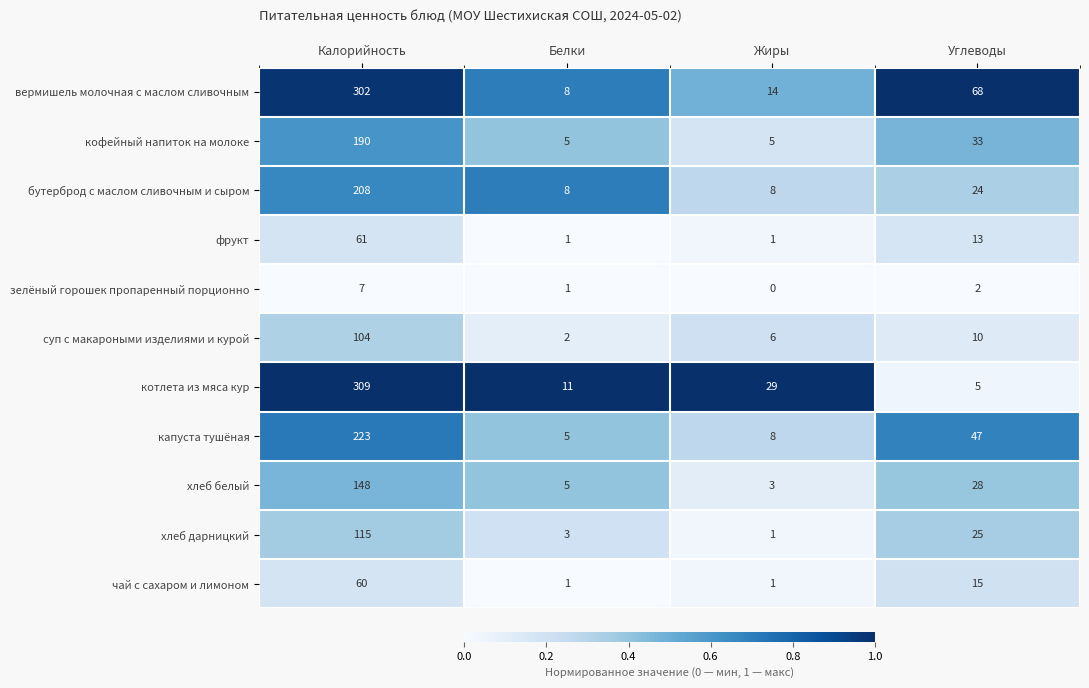

What is the difference between the maximum and minimum values in the кофейный напиток на молоке series?

185